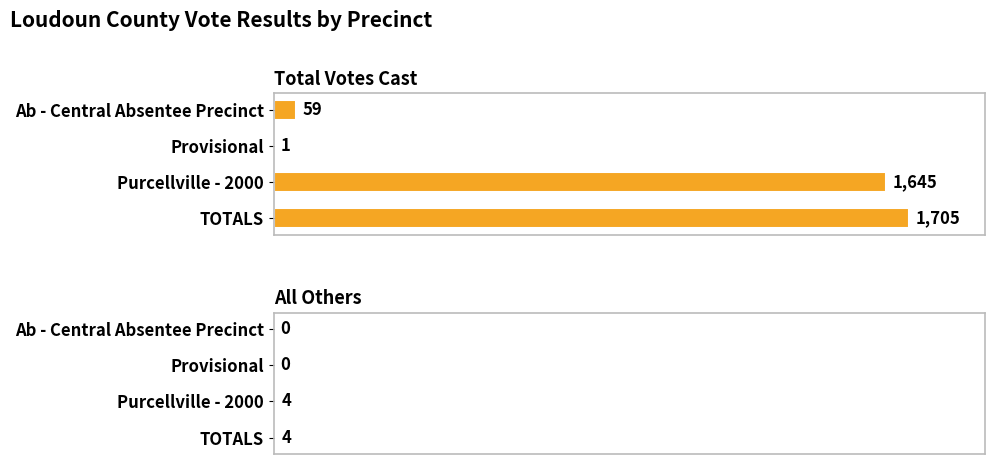

Which series has the largest total across all categories?

Total Votes Cast